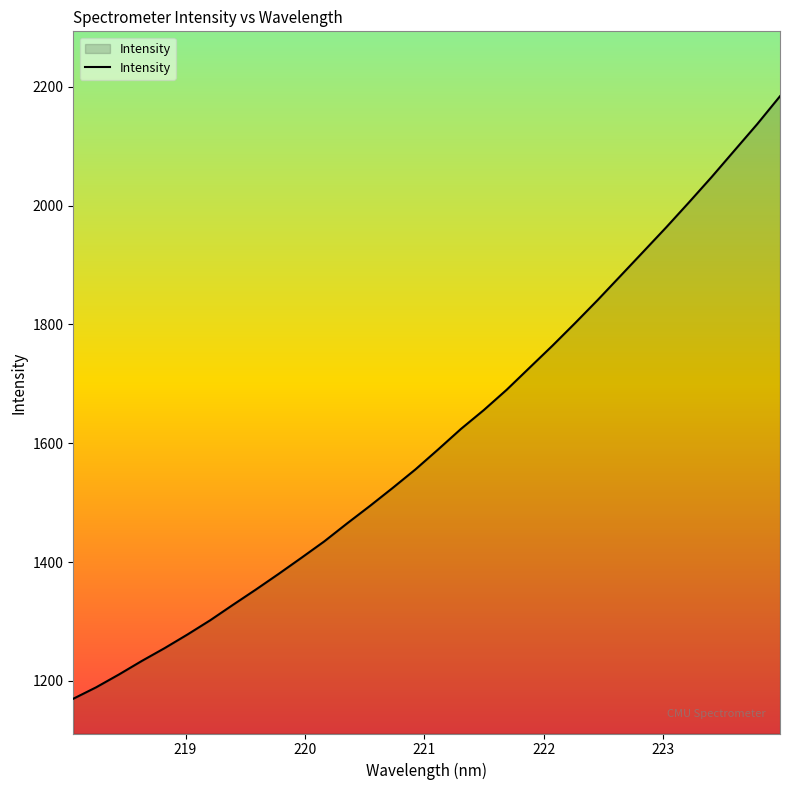

What is the difference between the maximum and minimum values?

1014.0